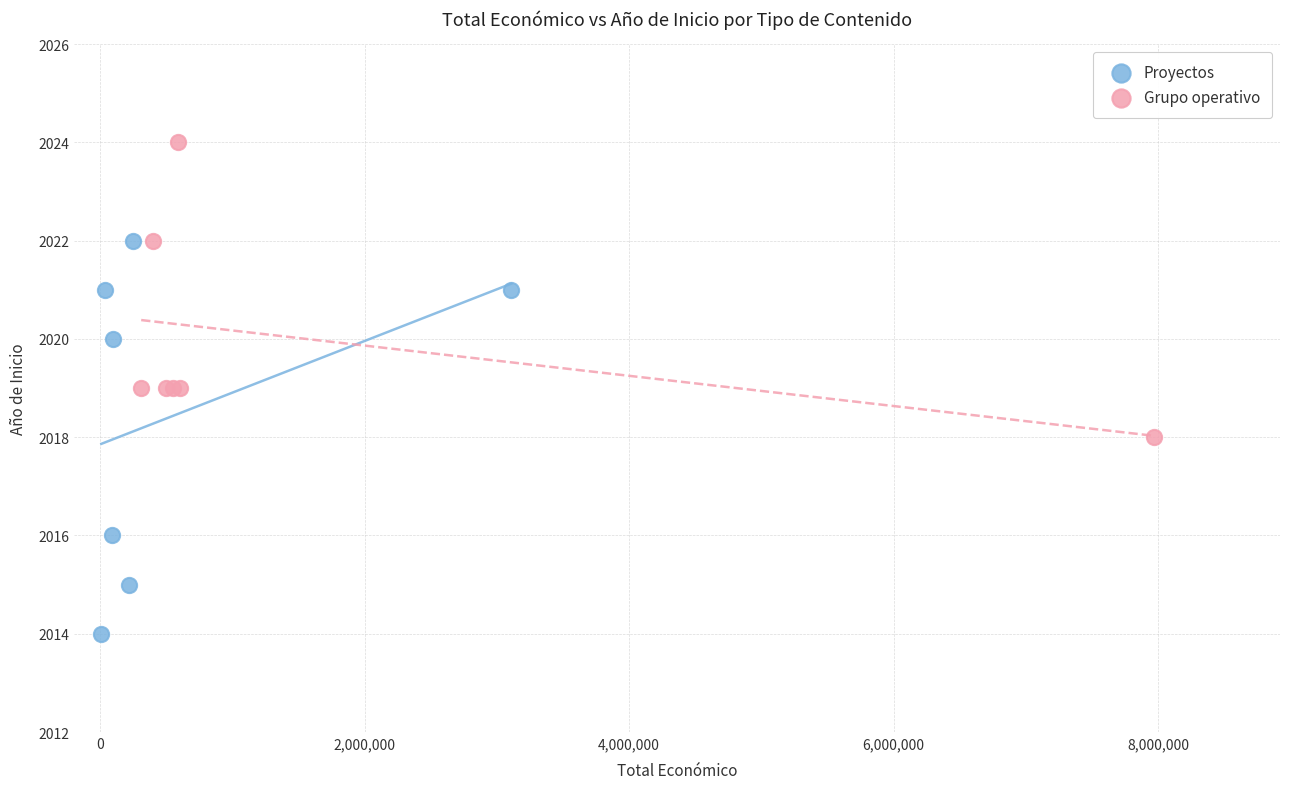

Which series contains the lowest Y value?

Proyectos